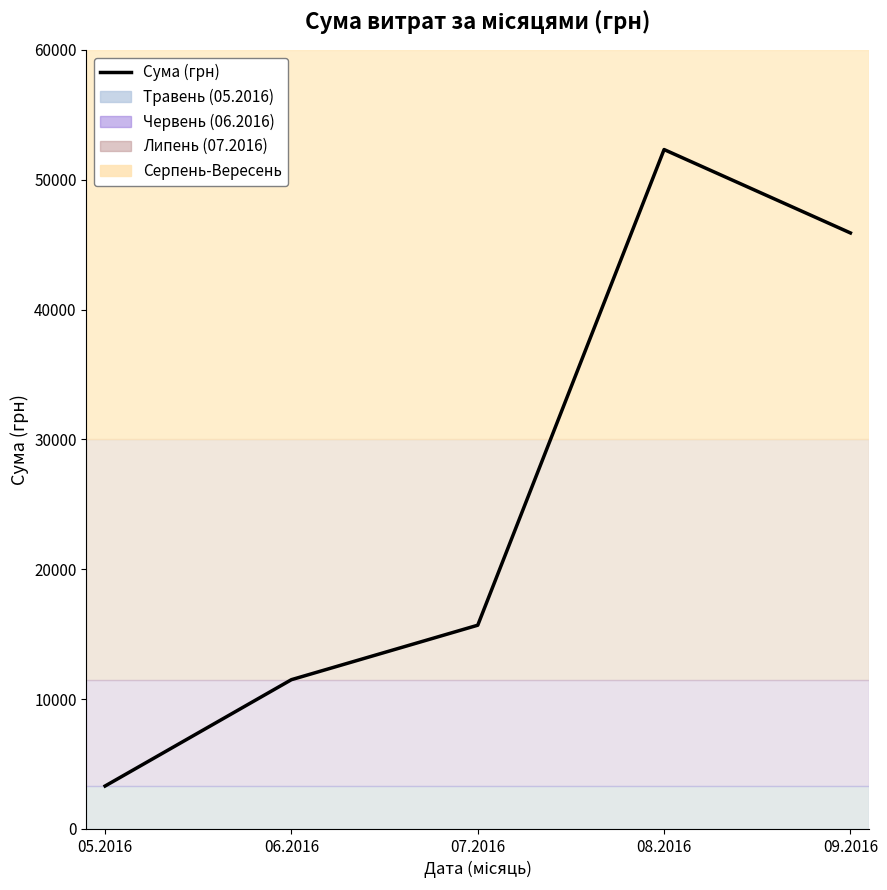

Count the number of data series in this chart.

1